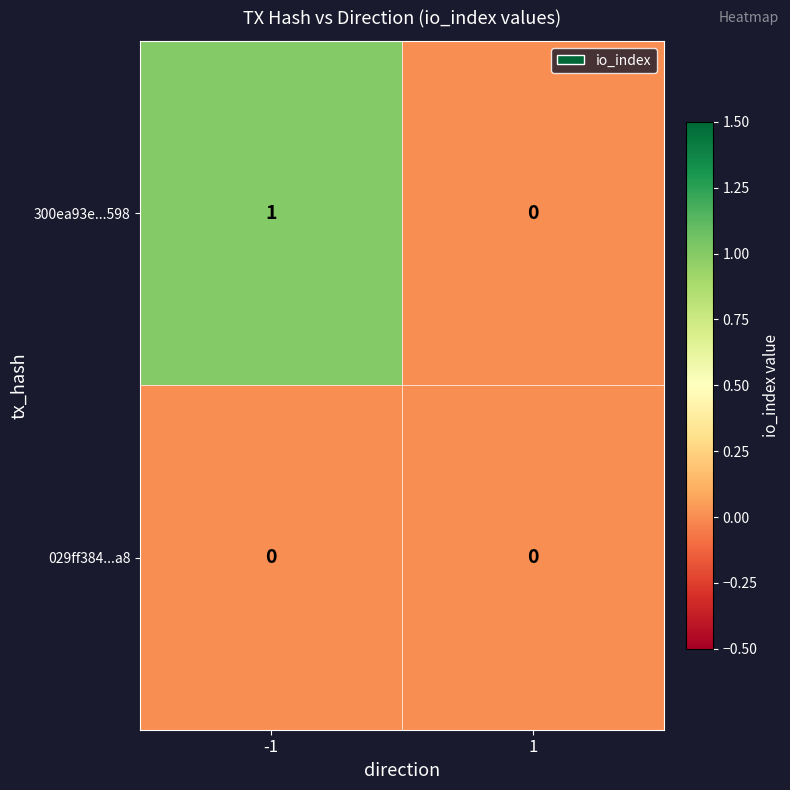

Count the number of data series in this chart.

2